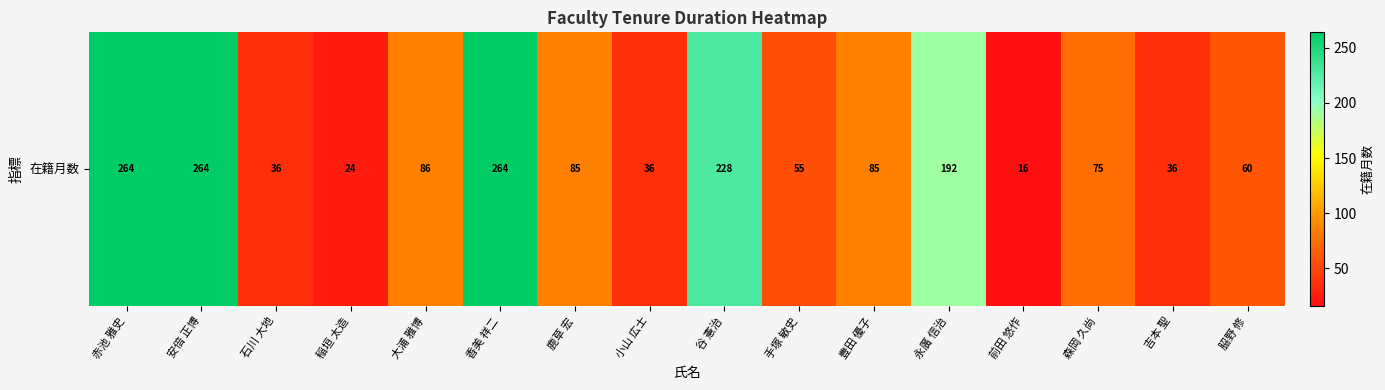

List the labels in order of value, smallest first.

前田 悠作, 稲垣 太造, 石川 大地, 小山 広士, 吉本 聖, 手塚 敏史, 𦚰野 修, 森岡 久尚, 鹿草 宏, 豊田 優子, 大浦 雅博, 永廣 信治, 谷 憲治, 赤池 雅史, 安倍 正博, 香美 祥二